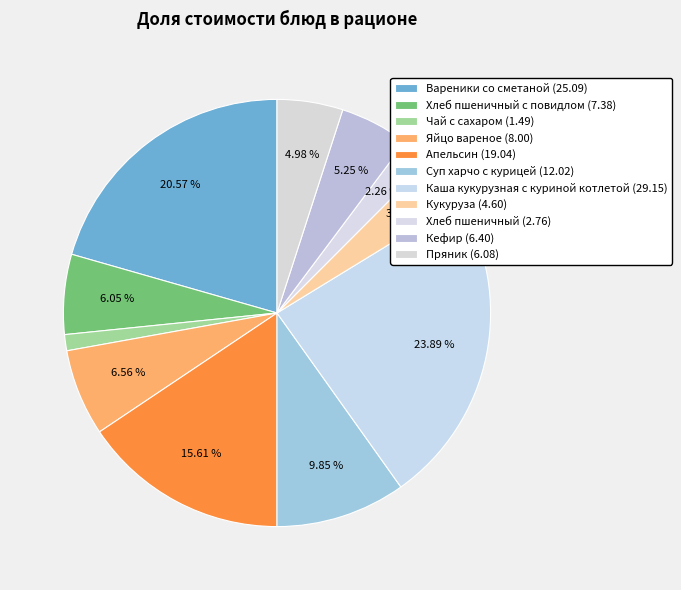

How many segments does this pie chart have?

11